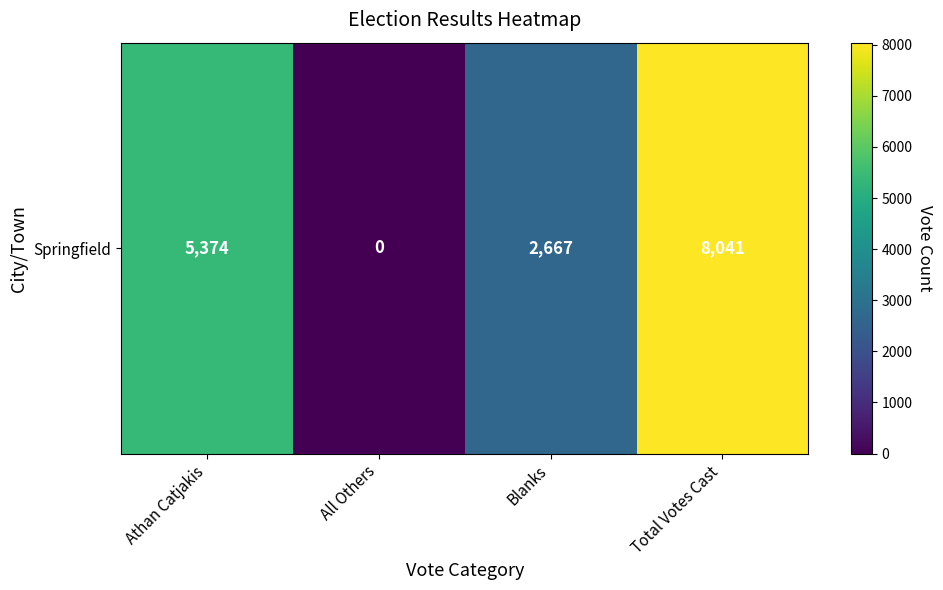

Count the values in the range 2667 to 8041.

3